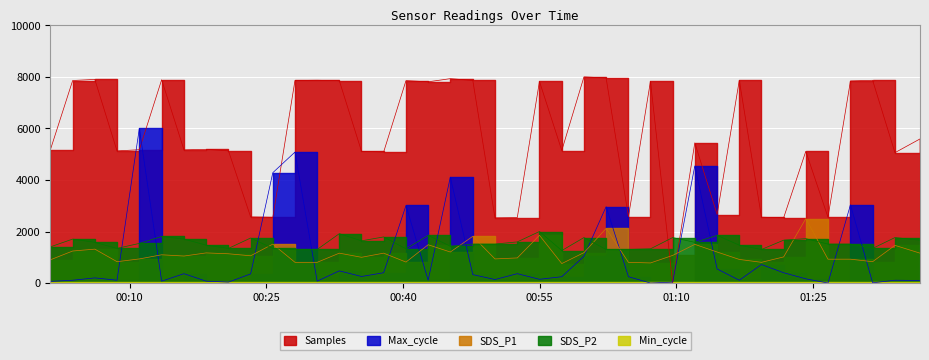

What is the label of the 23rd point from the left?

2023/04/15 00:54:59